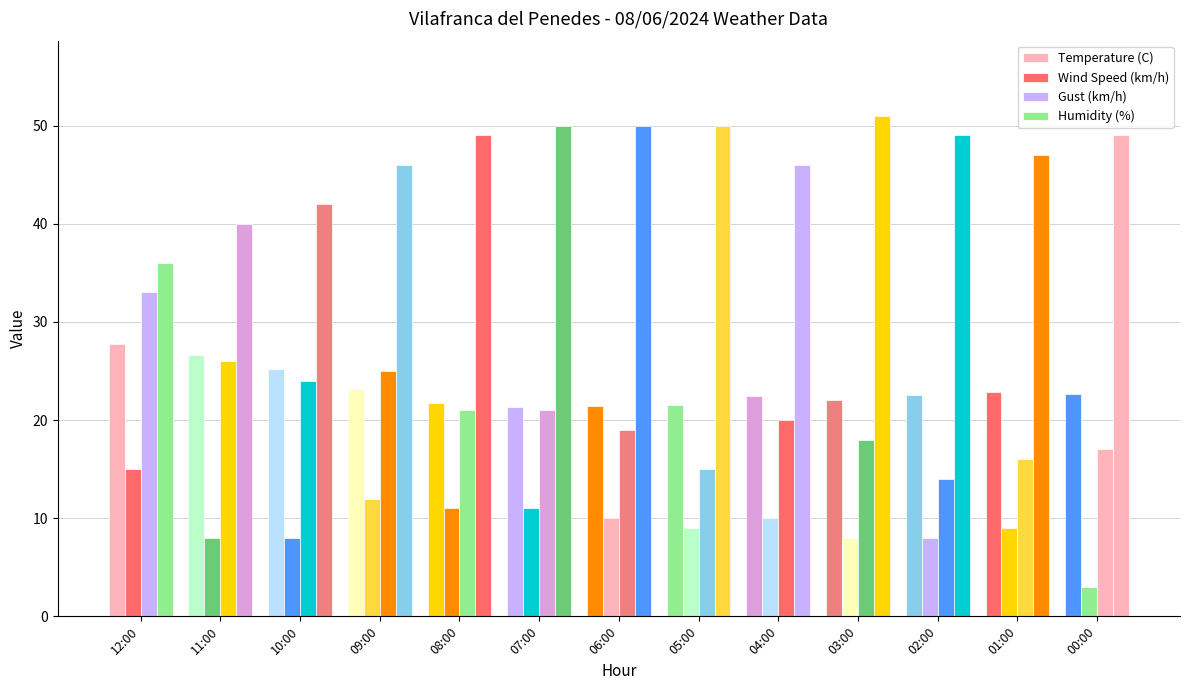

Is the value of Humidity (%) at 05:00 greater than the value of Gust (km/h) at 04:00?

Yes